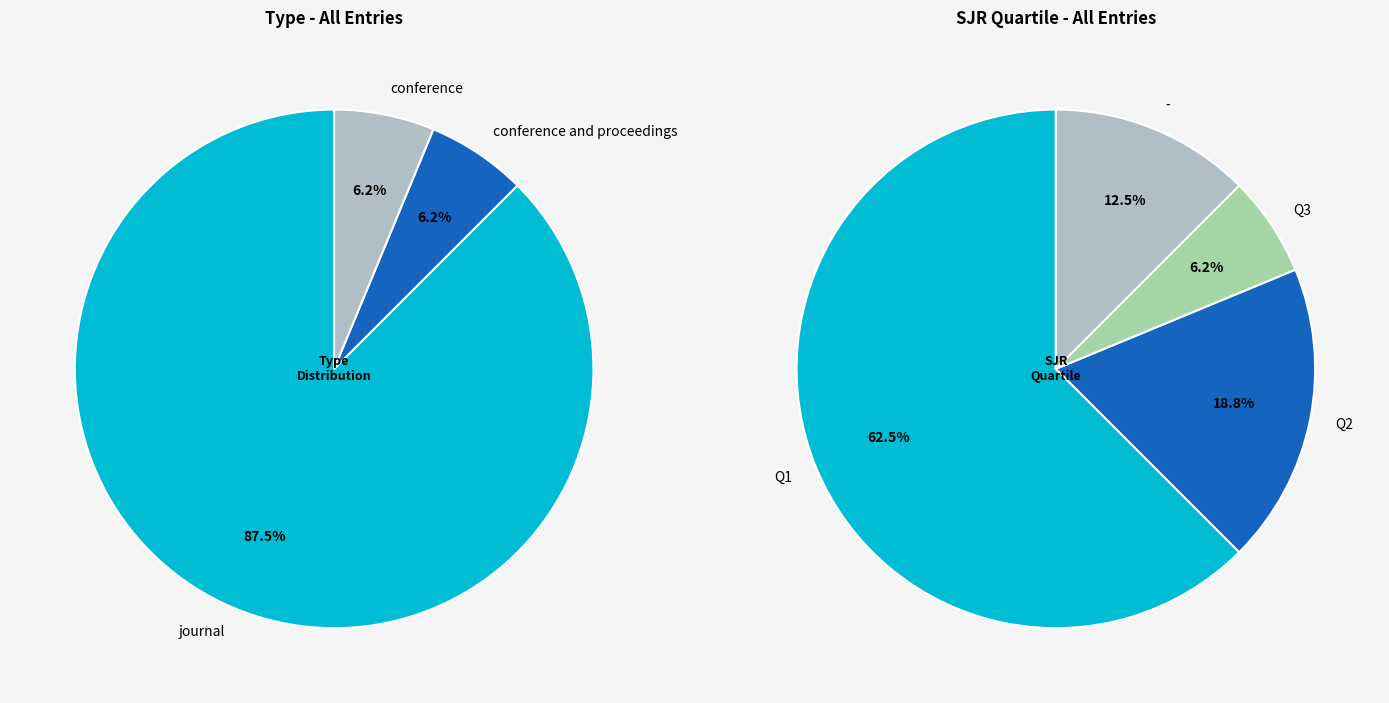

Between conference and proceedings and conference, which is larger?

conference and proceedings